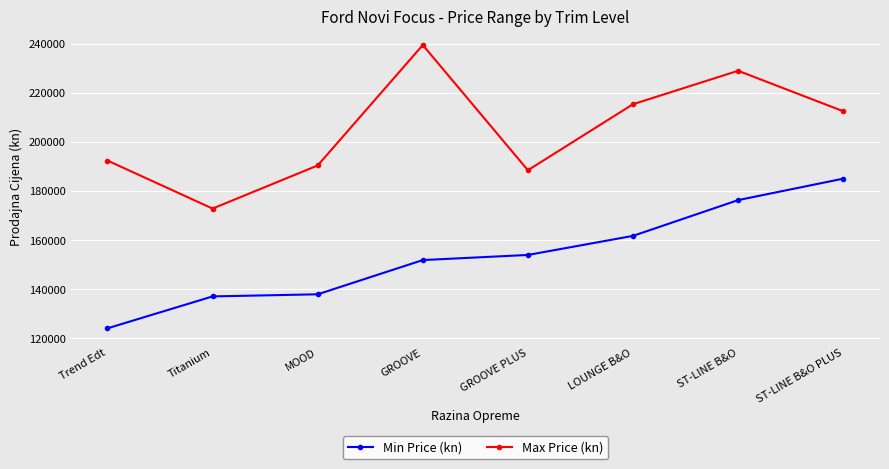

What is the spread (max minus min) of values at MOOD?

52463.2